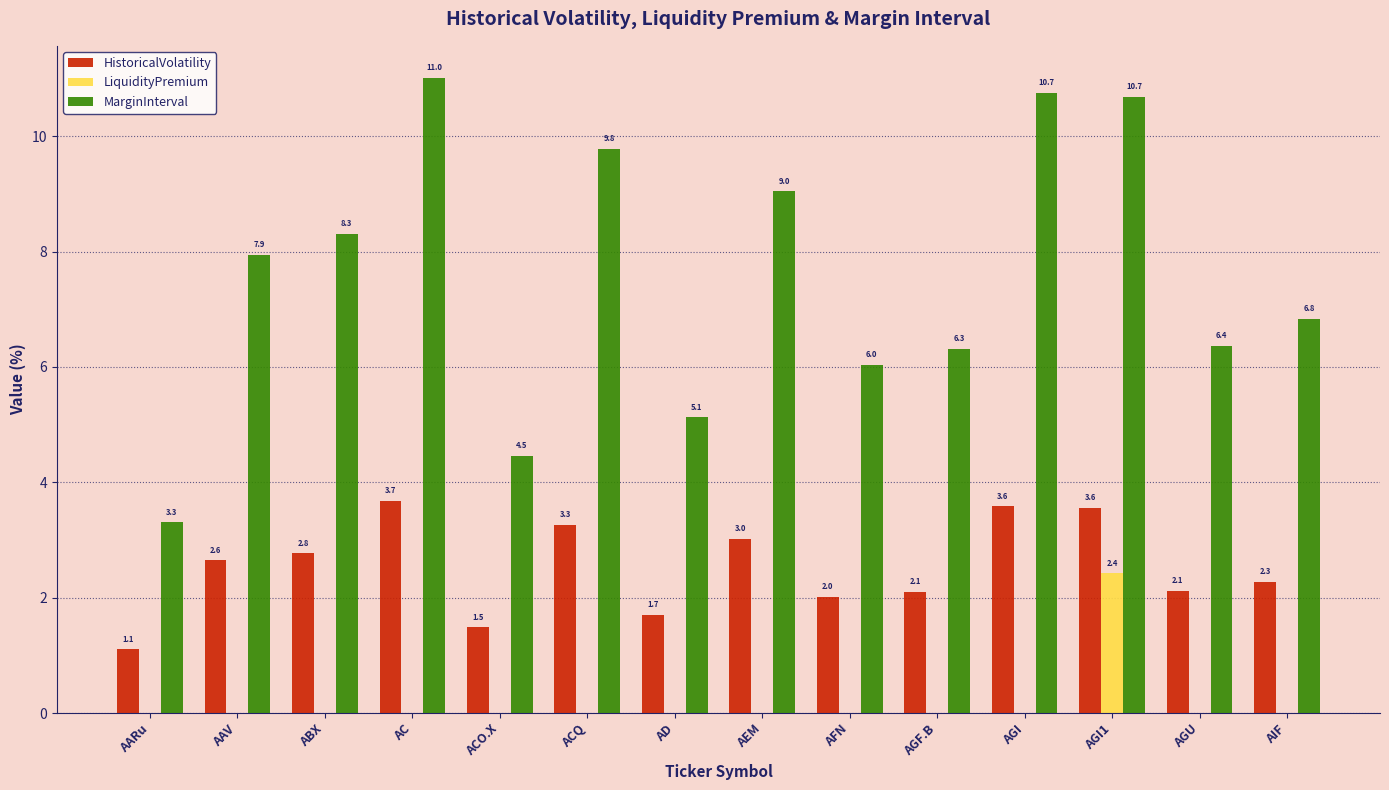

At which label does LiquidityPremium reach its peak?

AGI1